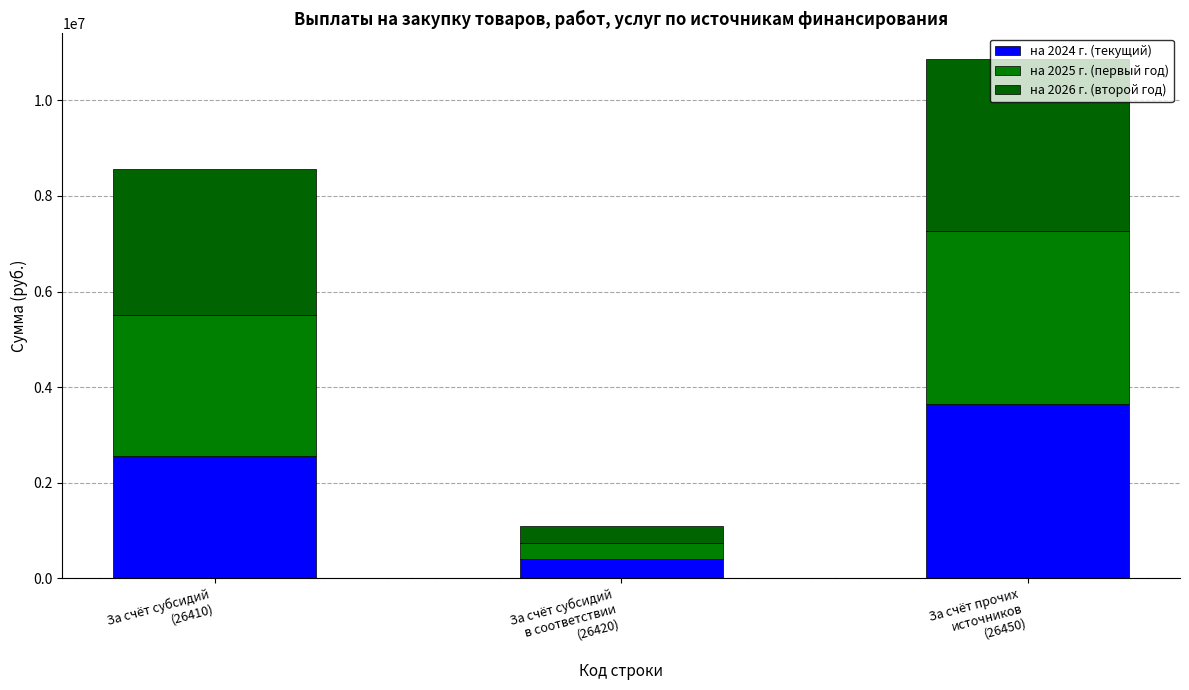

Rank the categories by на 2026 г. (второй год) value from lowest to highest.

За счёт субсидий
в соответствии
(26420), За счёт субсидий
(26410), За счёт прочих
источников
(26450)